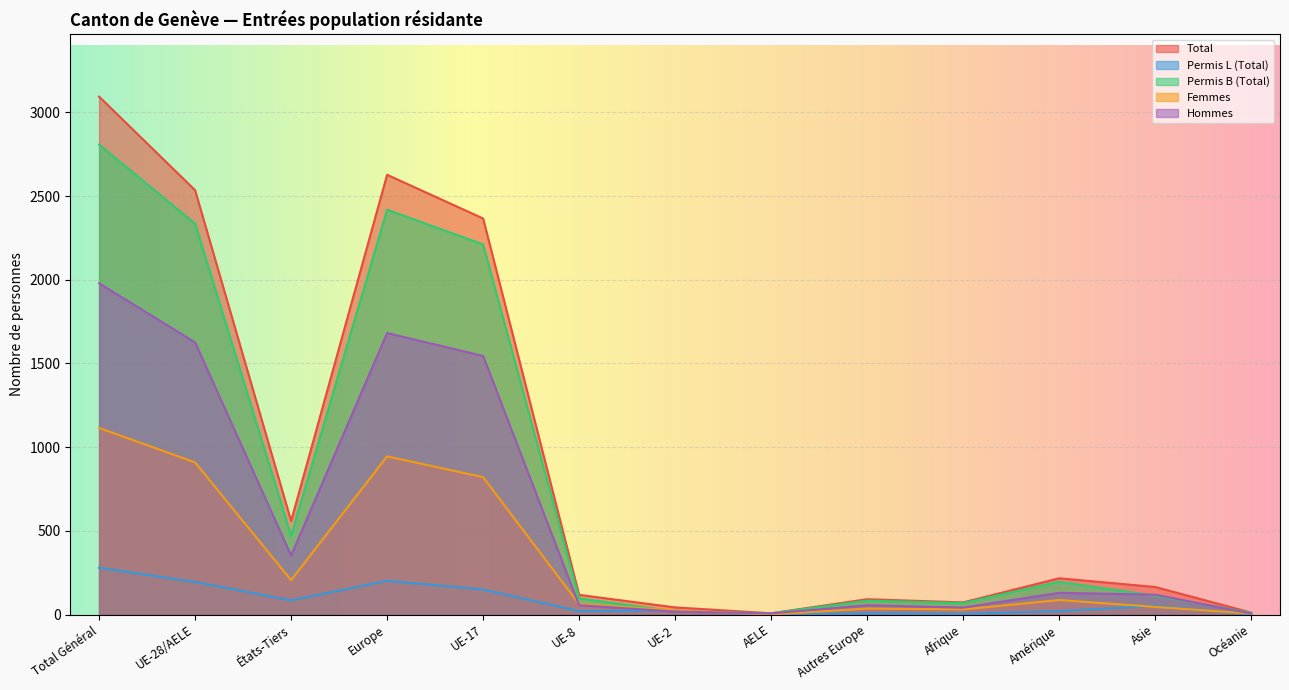

True or false: Permis L (Total) has a value of 128 at Europe.

False